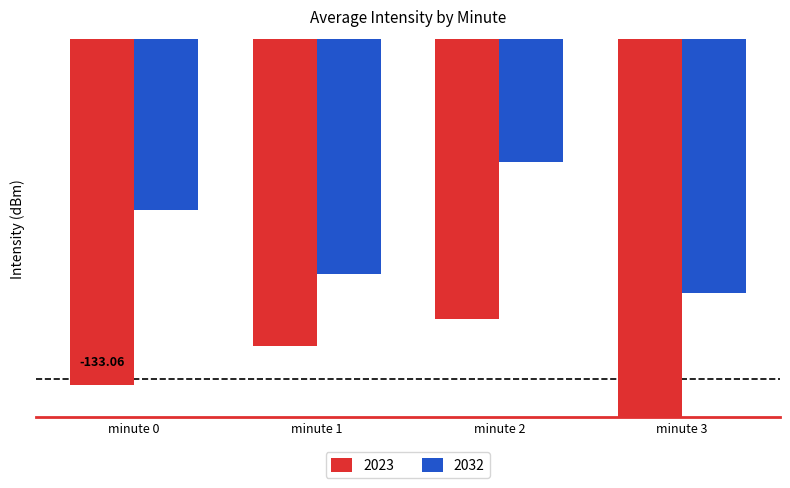

The value of 2032 at minute 2 is -174.0. True or false?

False